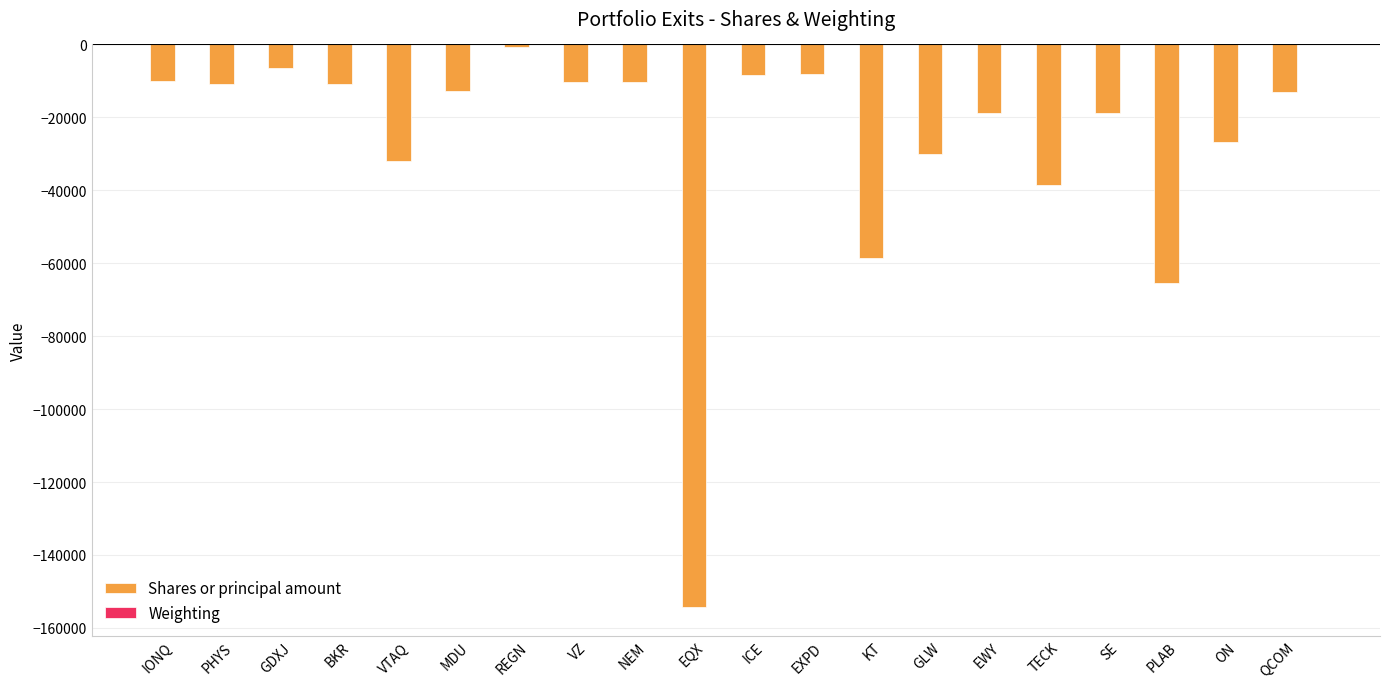

Does the chart contain stacked bars?

No